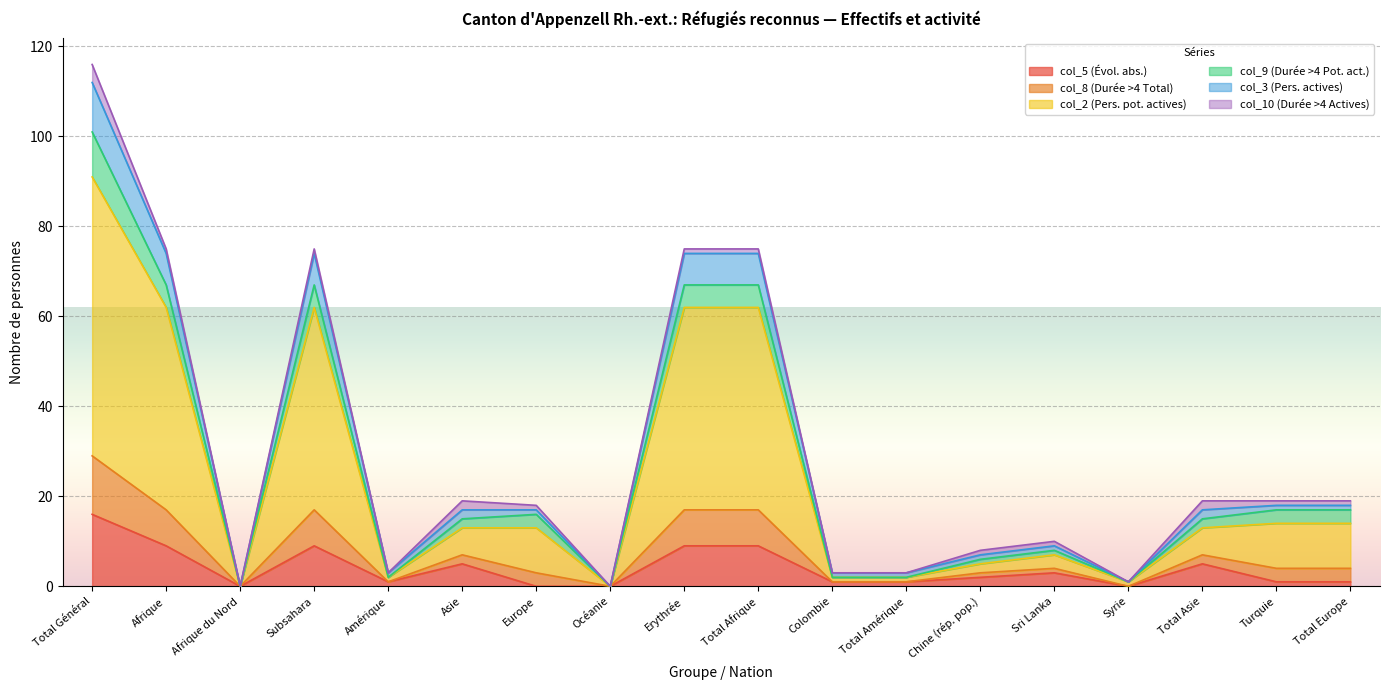

Where is col_5 (Évol. abs.) nearest to the value 8?

Afrique